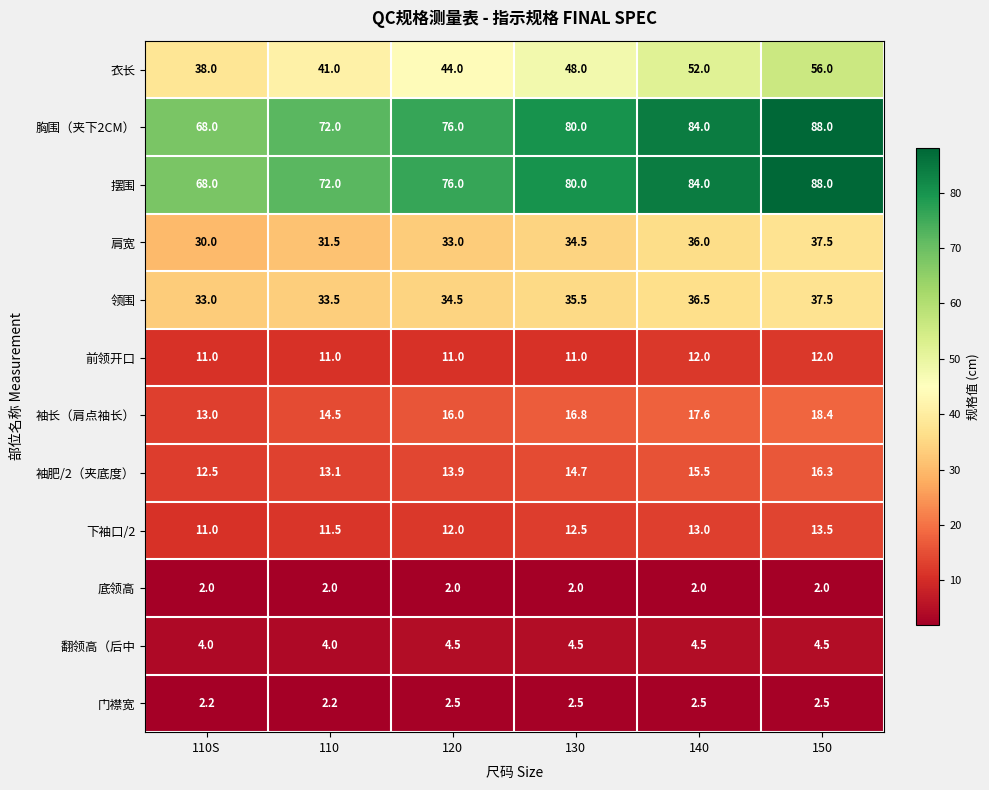

What is the sum of all 门襟宽 values?

14.4